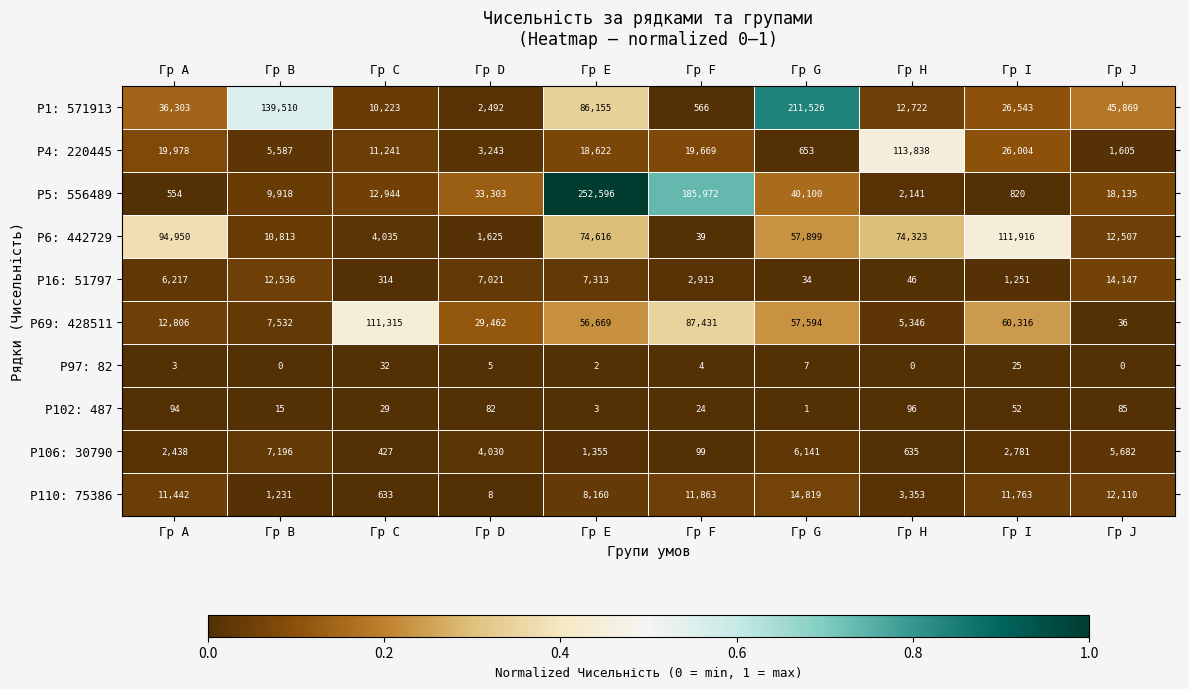

Which series has the widest spread of values?

Р5: 556489